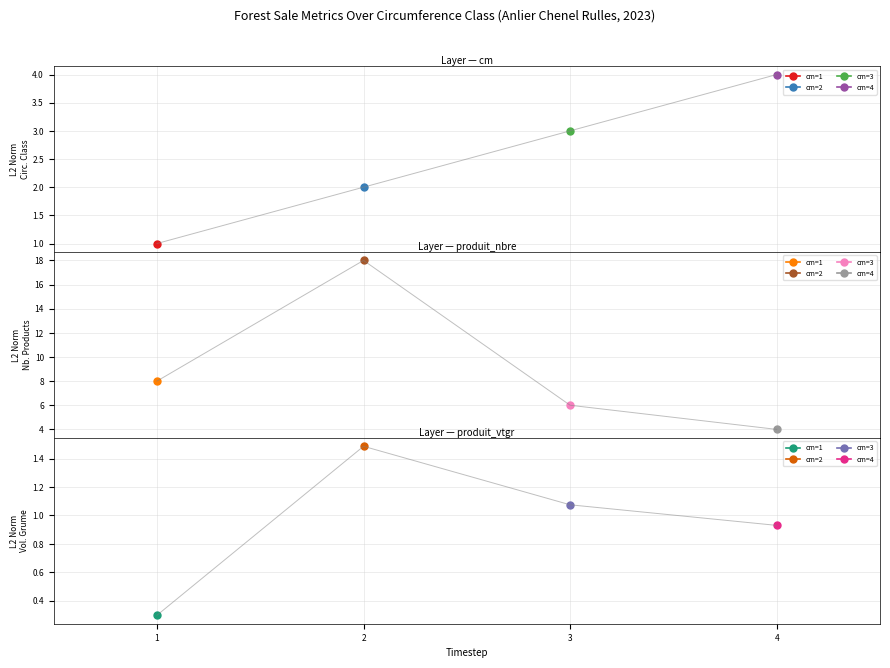

At which label does produit_nbre reach its peak?

2